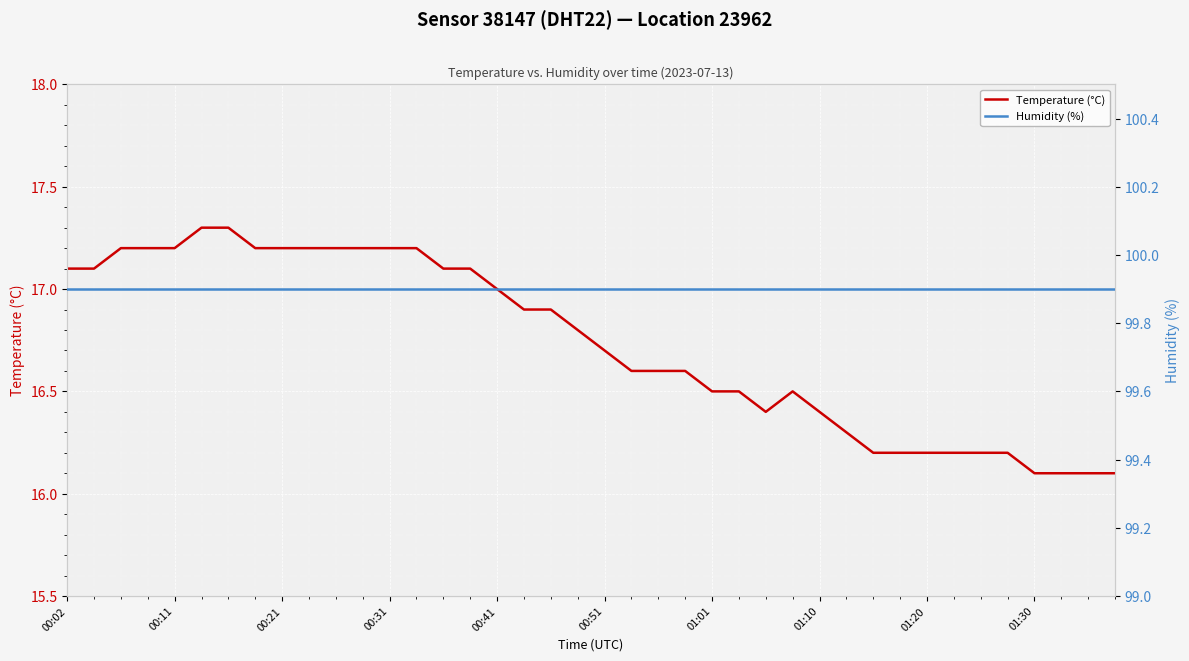

True or false: Temperature (°C) has a value of 16.2 at 01:20.

True